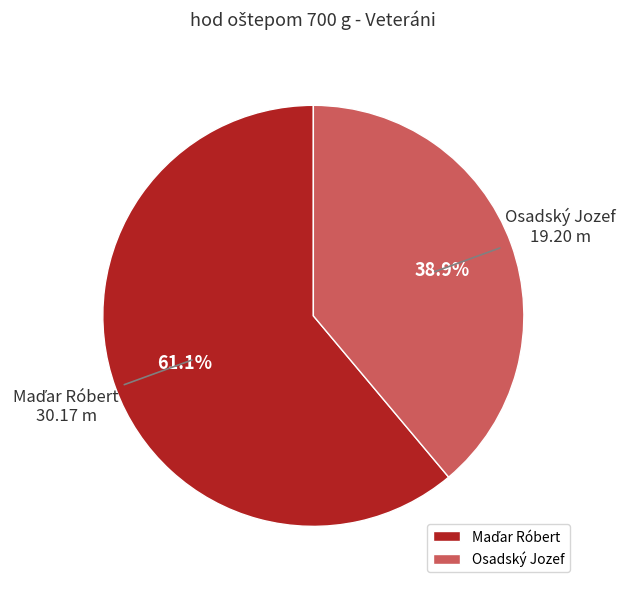

How many slices are in this pie chart?

2